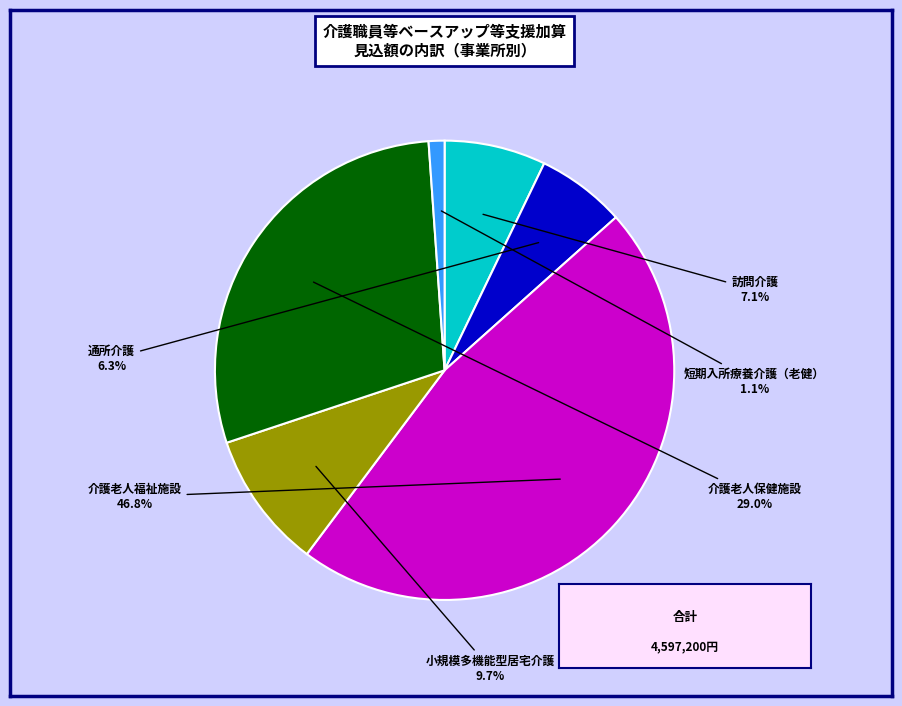

To the nearest percent, what is the average slice percentage?

17%